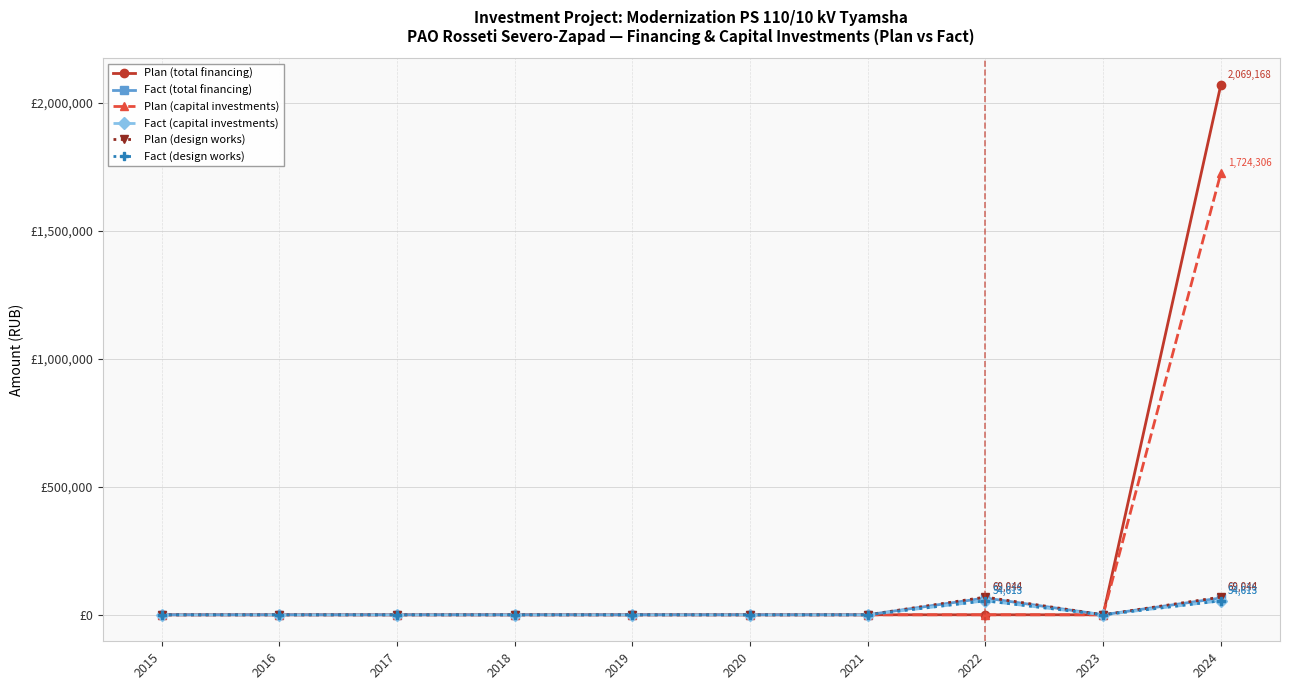

True or false: Plan (total financing) has a value of 0.0 at 2020.

True